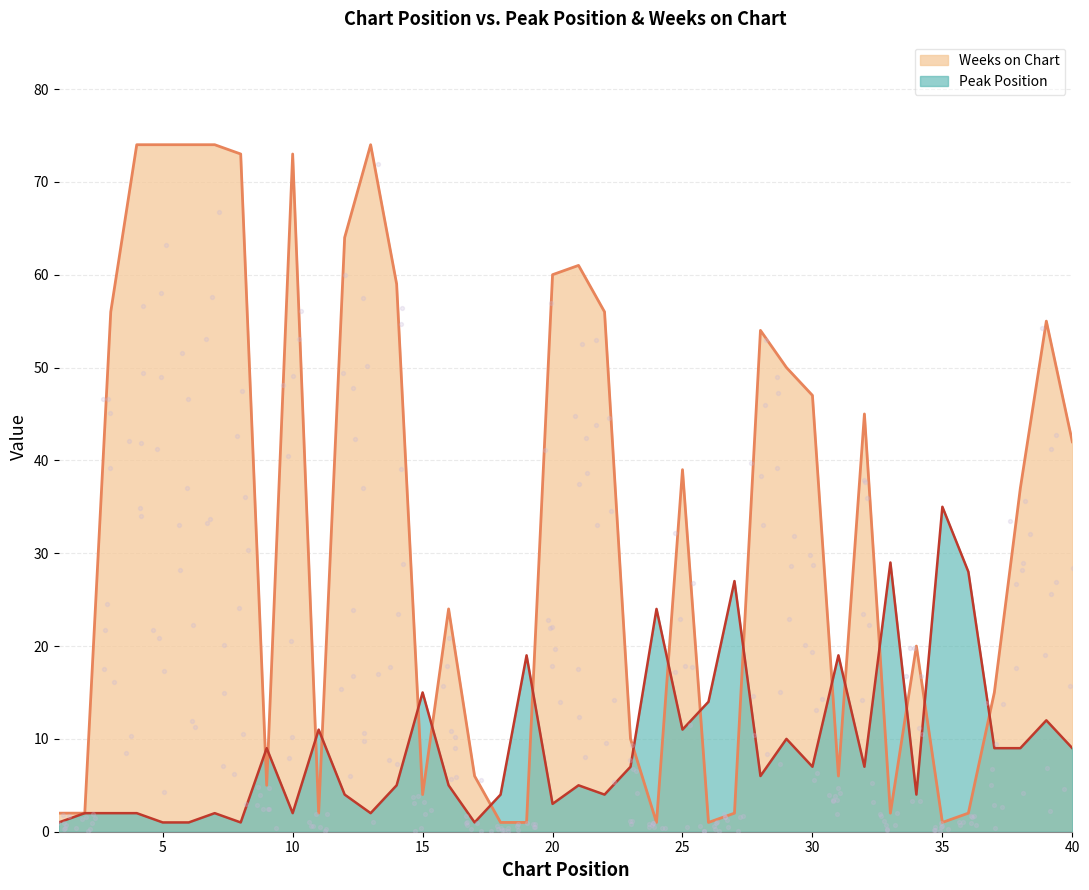

At how many categories does at least one series exceed 17?

30